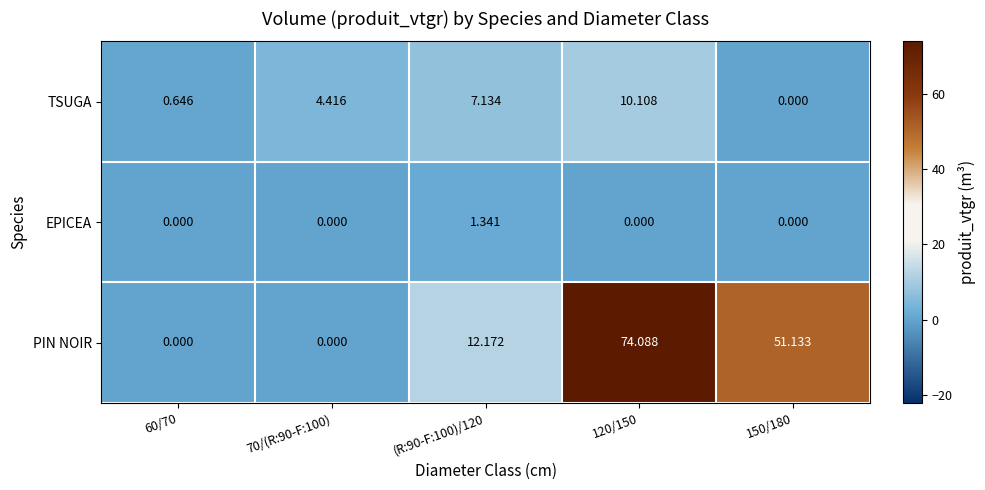

At which category is the sum across all series the highest?

120/150